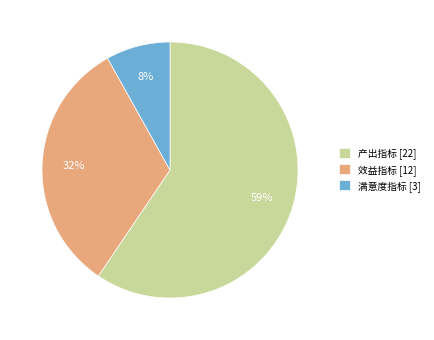

Rank the categories by value from lowest to highest.

满意度指标 [3], 效益指标 [12], 产出指标 [22]